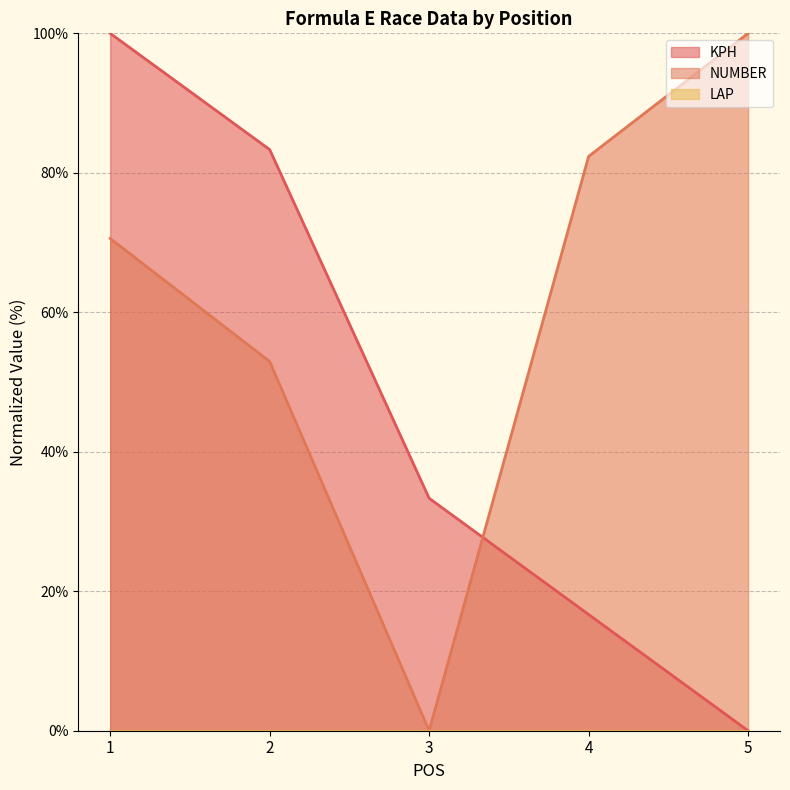

Is it true that NUMBER equals 100.0 at 5?

True